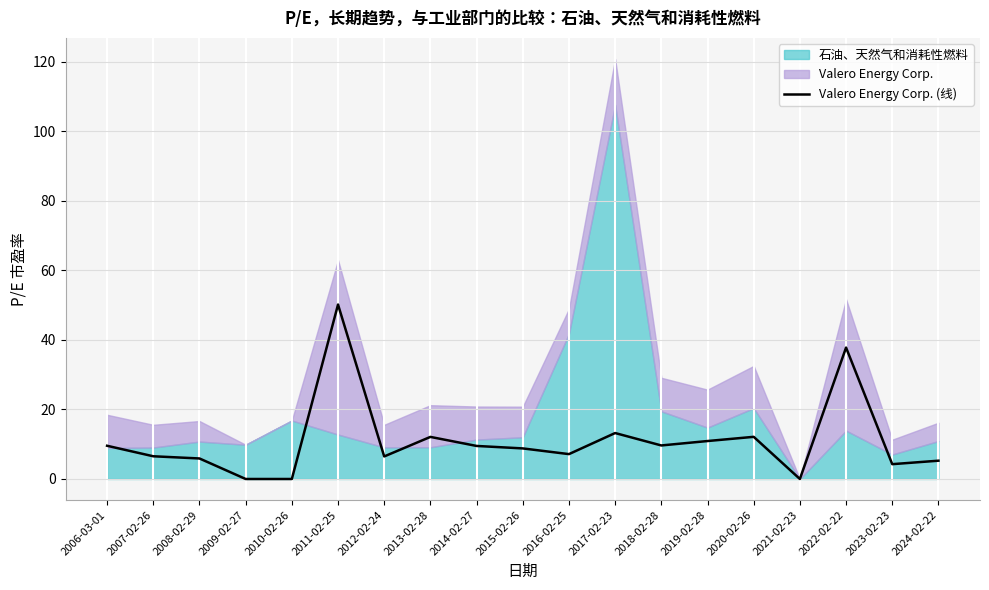

What is the sum of the values at 2009-02-27 and 2013-02-28?

12.1